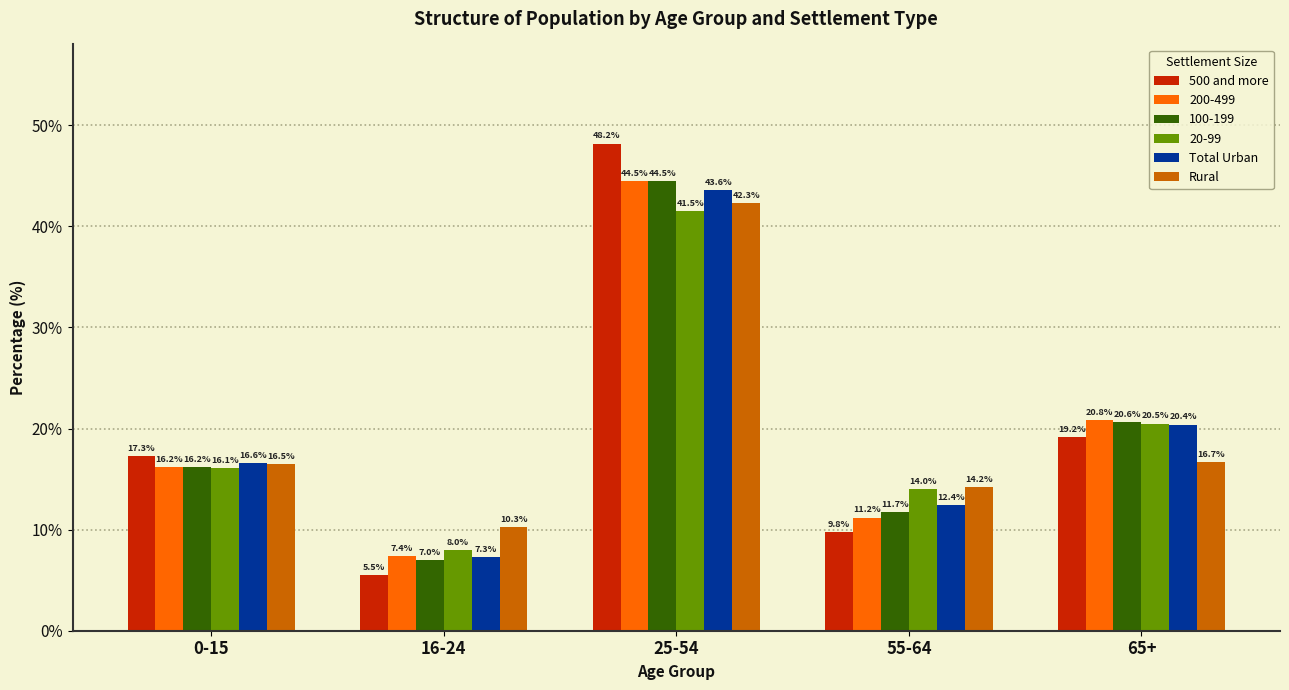

True or false: 500 and more has a value of 16.6 at 25-54.

False